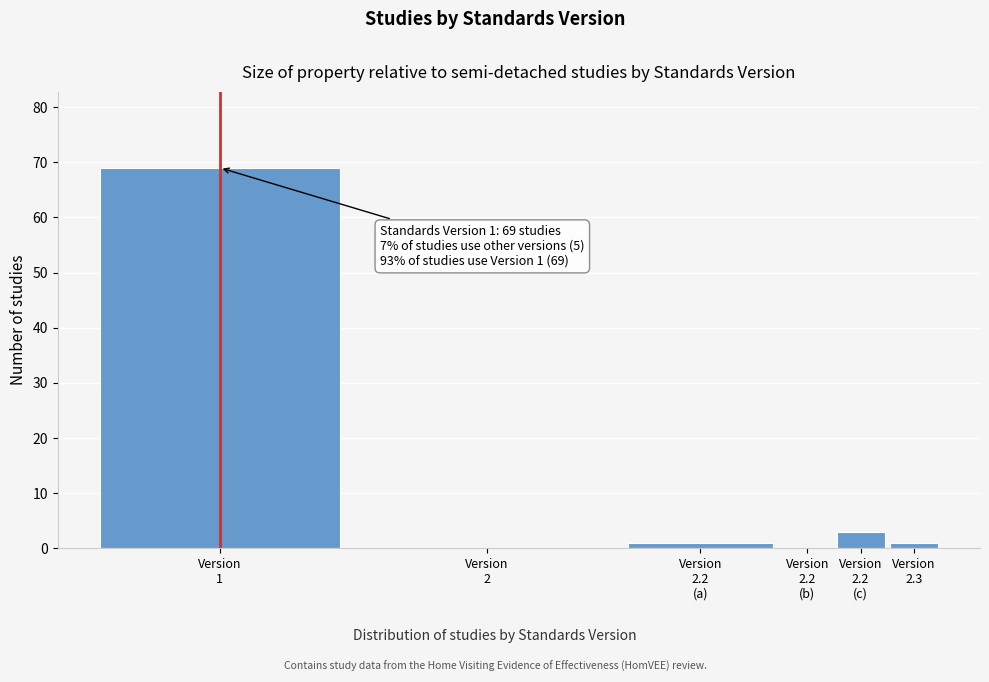

What is the maximum value shown in the chart?

69